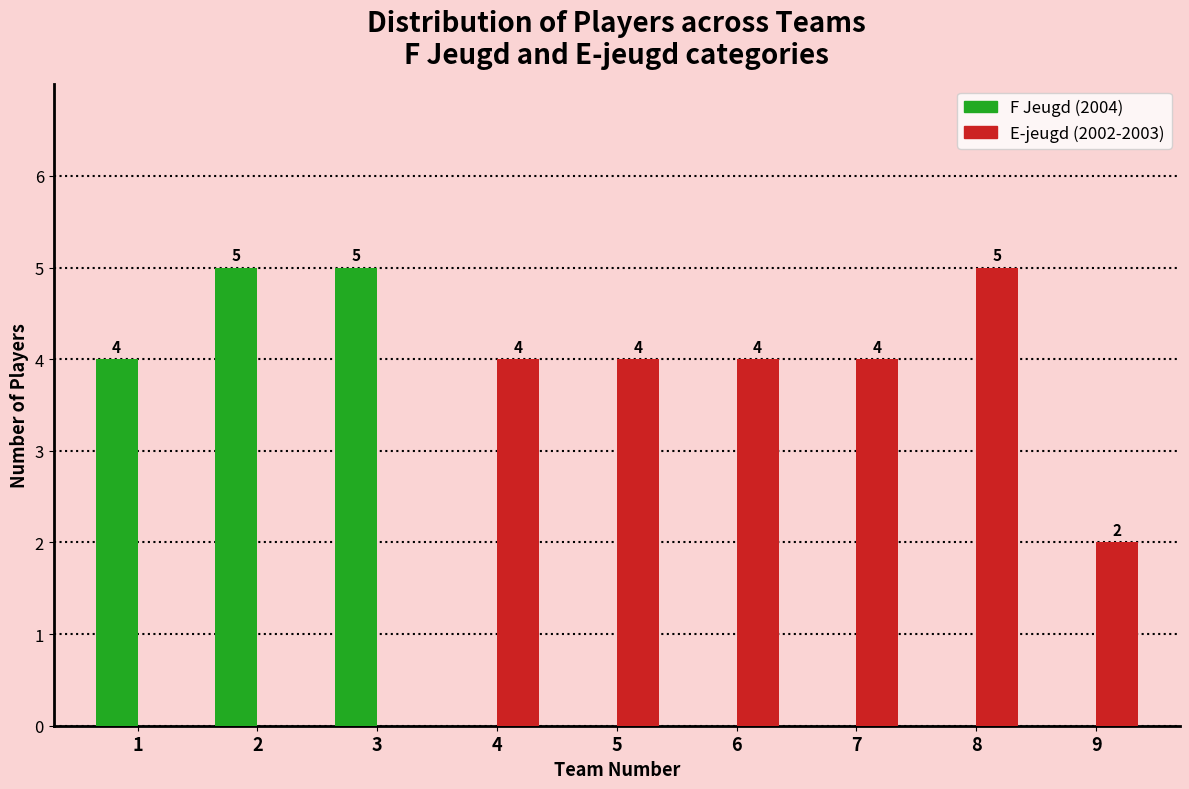

Reading left to right, what are all the values shown in this chart?

F Jeugd (2004): 1=4	2=5	3=5	4=0	5=0	6=0	7=0	8=0	9=0
E-jeugd (2002-2003): 1=0	2=0	3=0	4=4	5=4	6=4	7=4	8=5	9=2